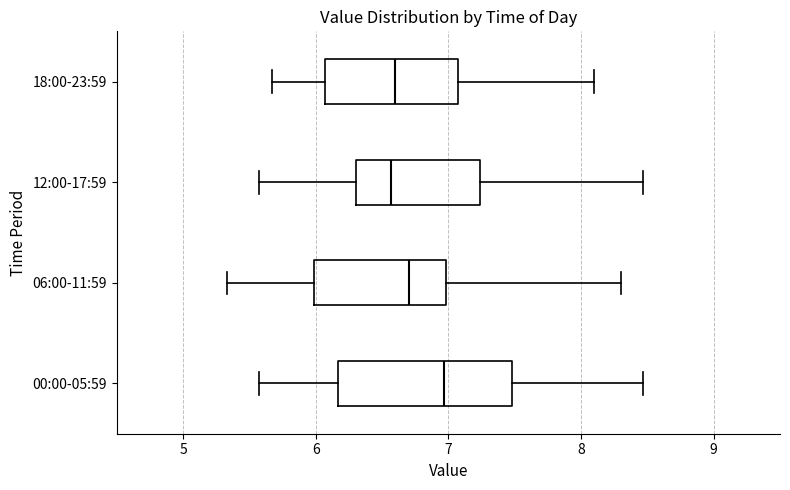

Reading bottom to top, transcribe this box plot: for each box, give where its median line is, the range the box spans, and where its two whiskers end, as read against the x-axis. The values are not printed on the chart, so give them approximately, as read against the axis.

00:00-05:59: median 7.0, box 6.2 to 7.5, whiskers 5.6 to 8.5
06:00-11:59: median 6.7, box 6.0 to 7.0, whiskers 5.3 to 8.3
12:00-17:59: median 6.6, box 6.3 to 7.2, whiskers 5.6 to 8.5
18:00-23:59: median 6.6, box 6.1 to 7.1, whiskers 5.7 to 8.1